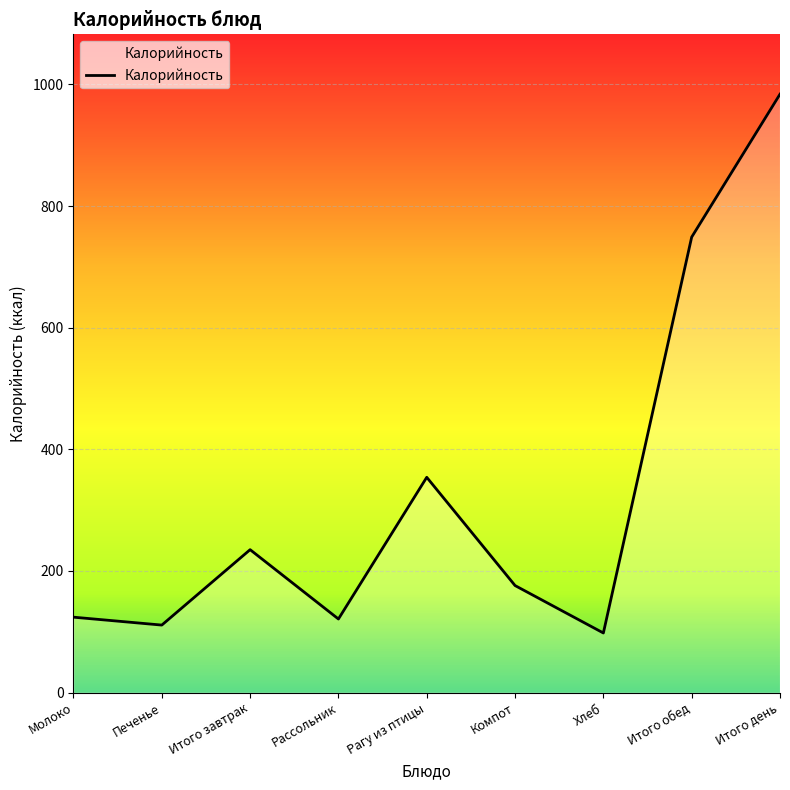

What is the sum of the values at Рассольник and Печенье?

232